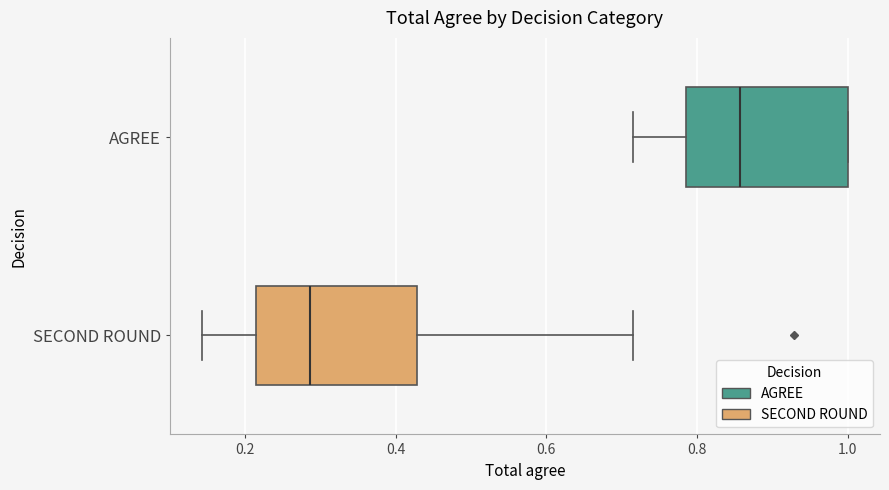

Reading bottom to top, transcribe this box plot: for each box, give where its median line is, the range the box spans, and where its two whiskers end, as read against the x-axis. The values are not printed on the chart, so give them approximately, as read against the axis.

SECOND ROUND: median 0.28, box 0.22 to 0.42, whiskers 0.14 to 0.72
AGREE: median 0.86, box 0.78 to 1.00, whiskers 0.72 to 1.00